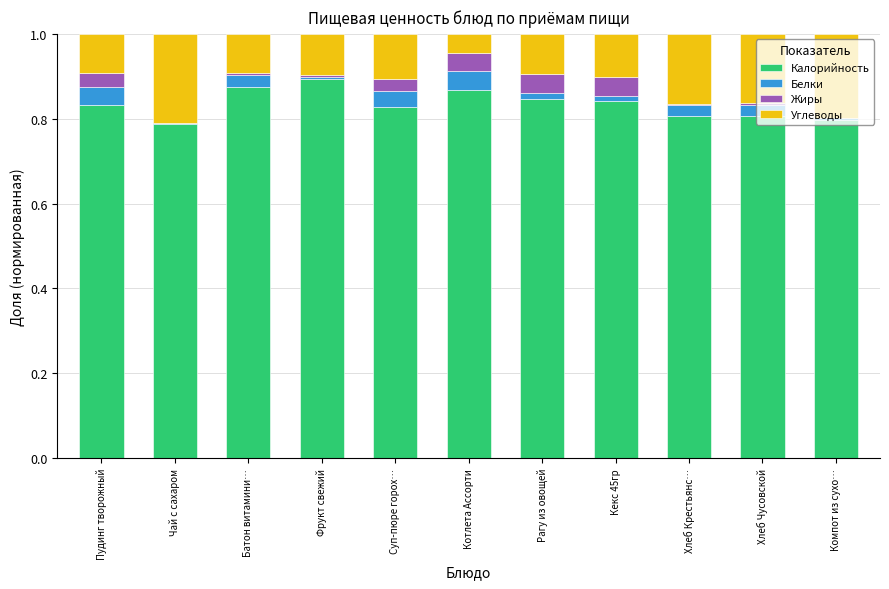

Is it true that Калорийность equals 0.8 at Хлеб Чусовской?

True